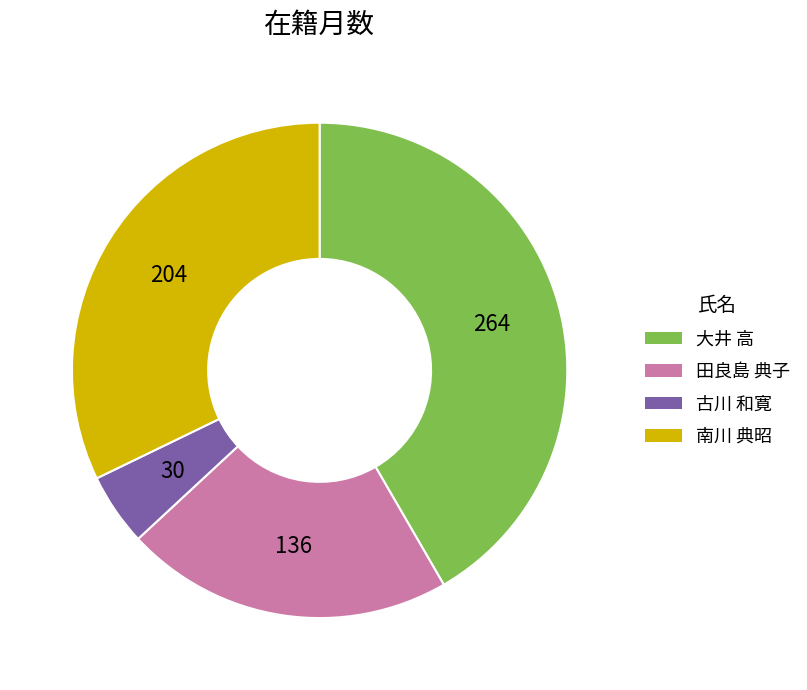

Rank the categories by value from lowest to highest.

古川 和寛, 田良島 典子, 南川 典昭, 大井 高